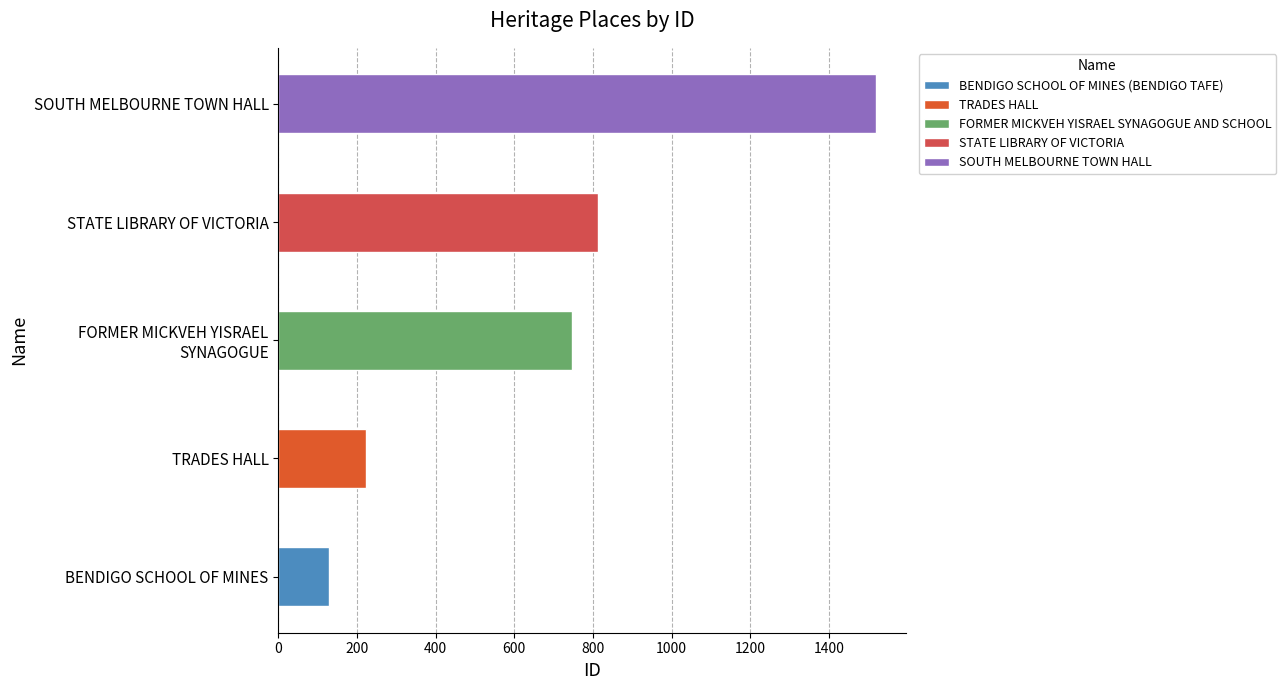

Reading left to right, list all the values displayed in this chart.

BENDIGO SCHOOL OF MINES (BENDIGO TAFE)=129	TRADES HALL=224	FORMER MICKVEH YISRAEL SYNAGOGUE AND SCHOOL=747	STATE LIBRARY OF VICTORIA=812	SOUTH MELBOURNE TOWN HALL=1520